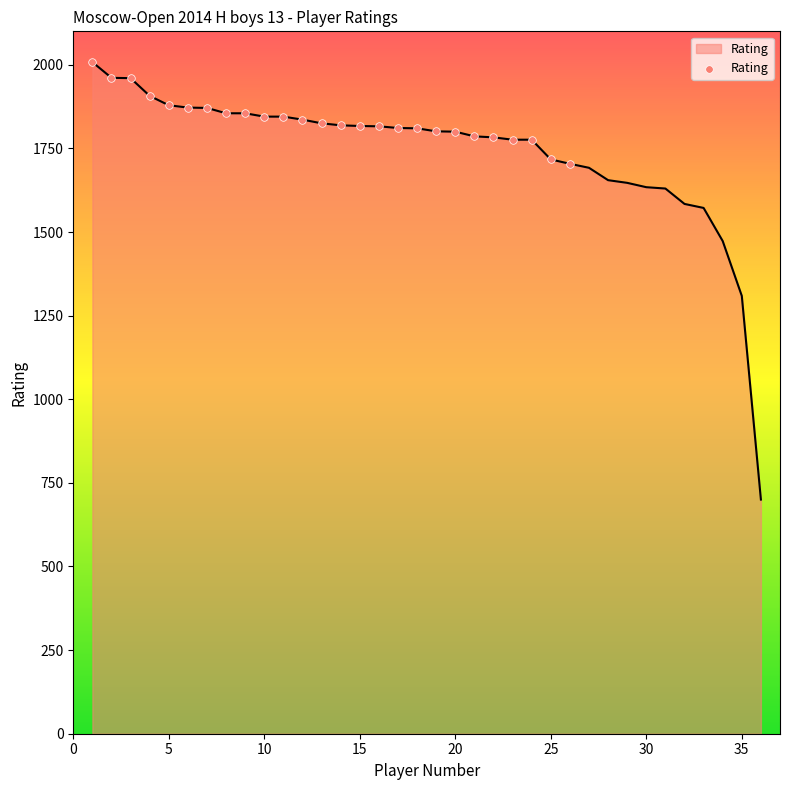

What is the smallest value displayed?

700